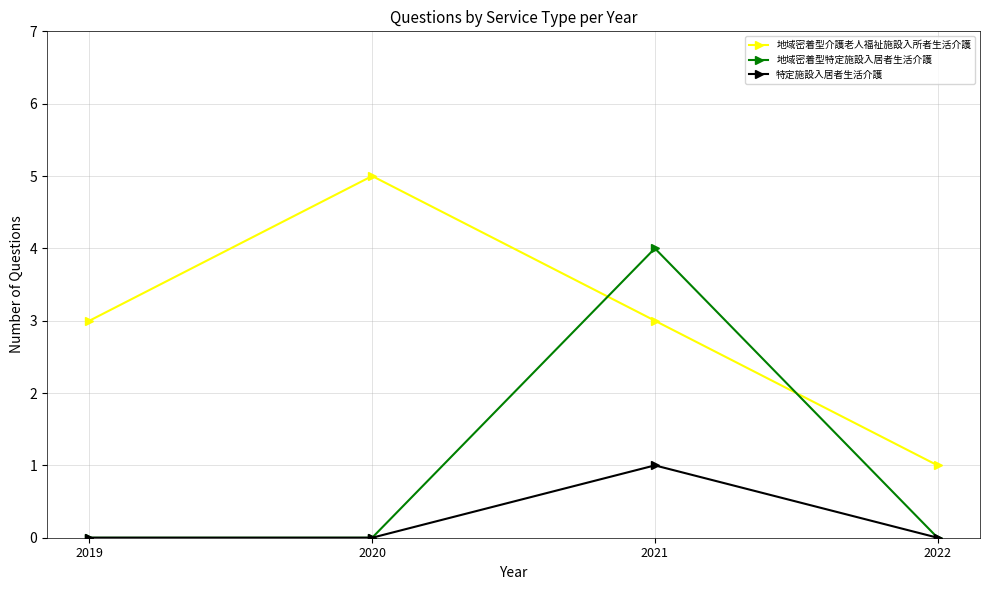

What are all the series names shown in the legend?

地域密着型介護老人福祉施設入所者生活介護, 地域密着型特定施設入居者生活介護, 特定施設入居者生活介護